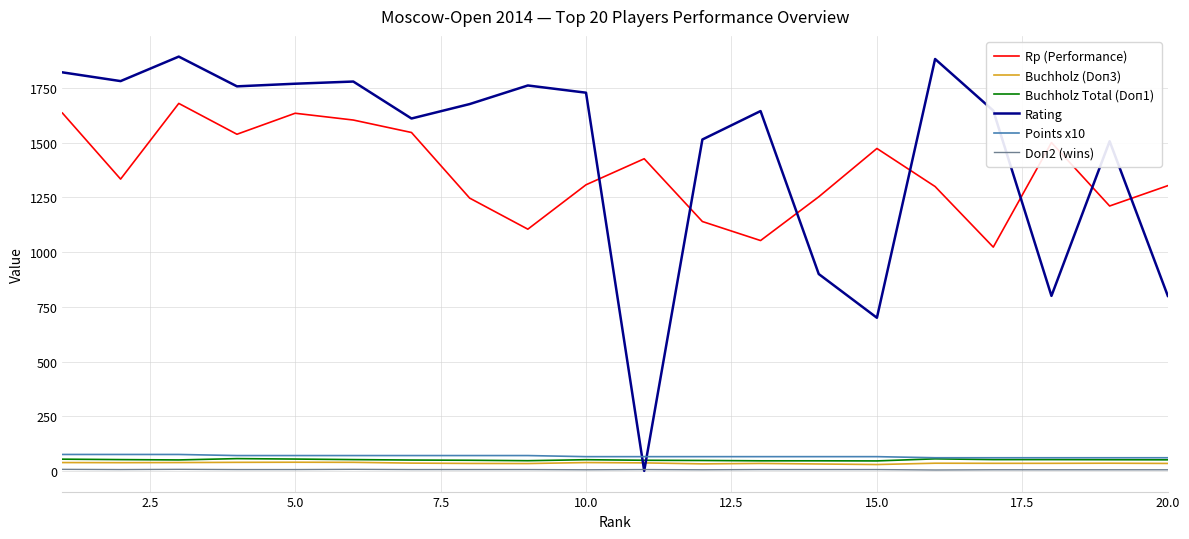

What is the minimum value for Doп2 (wins)?

4.0